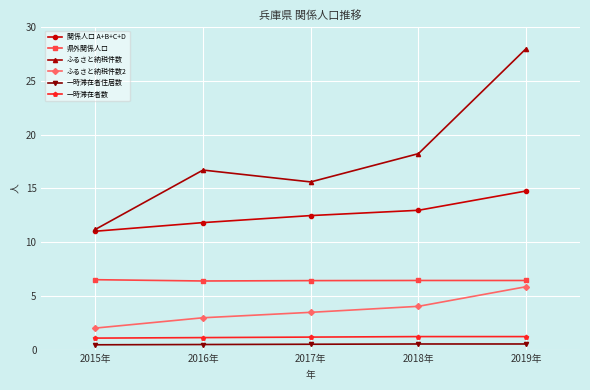

Where does the ふるさと納税件数 series first go above 16?

2016年